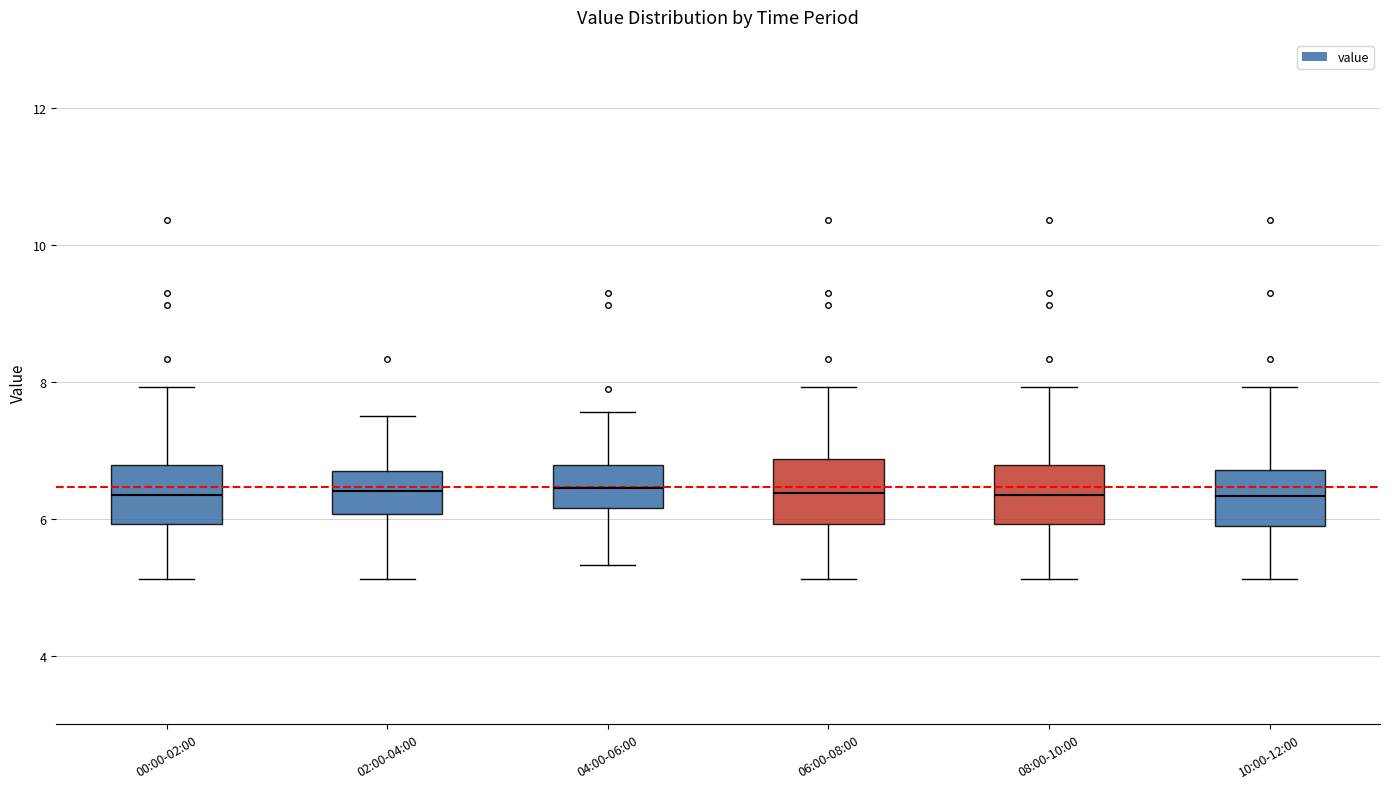

Where is the lower edge of the box for 08:00-10:00 on the y-axis? The values are not printed on the chart, so give them approximately, as read against the axis.

6.0